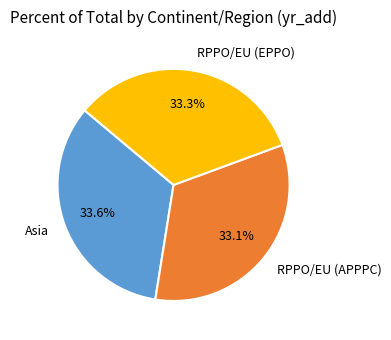

The Asia slice represents 21% of the pie. True or false?

False